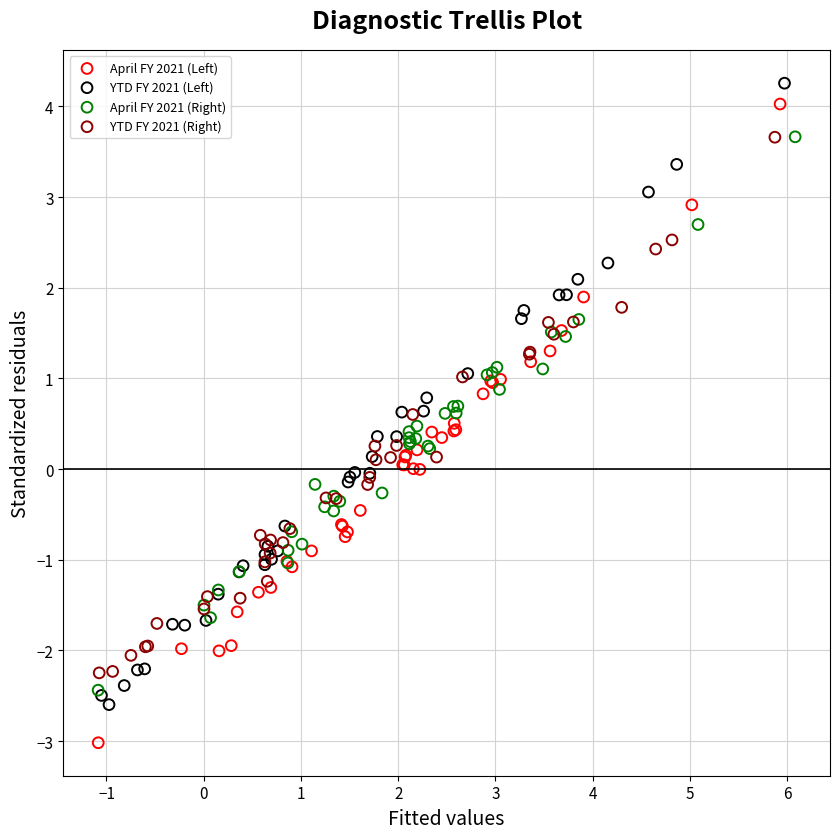

Which series has the largest Y range (max minus min)?

April FY 2021 (Left)